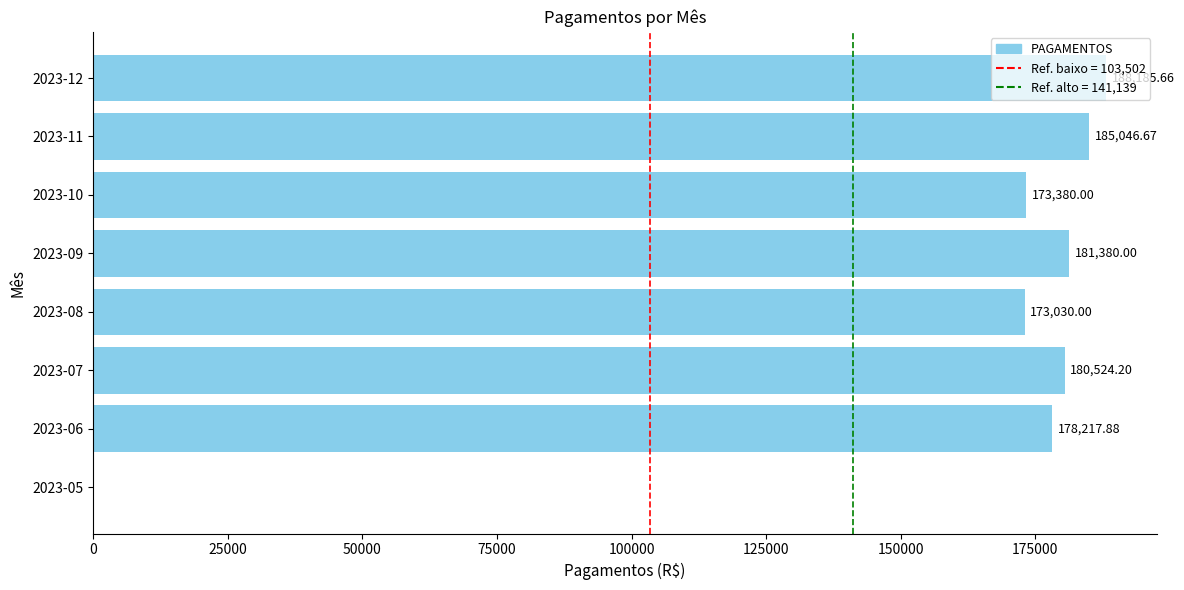

What is the sum of all values?

1259764.4